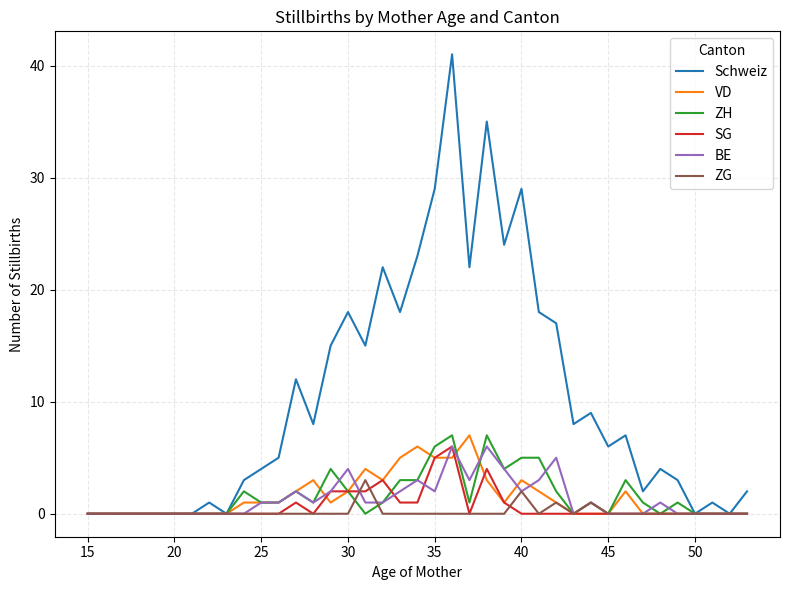

What is the greatest value displayed?

41